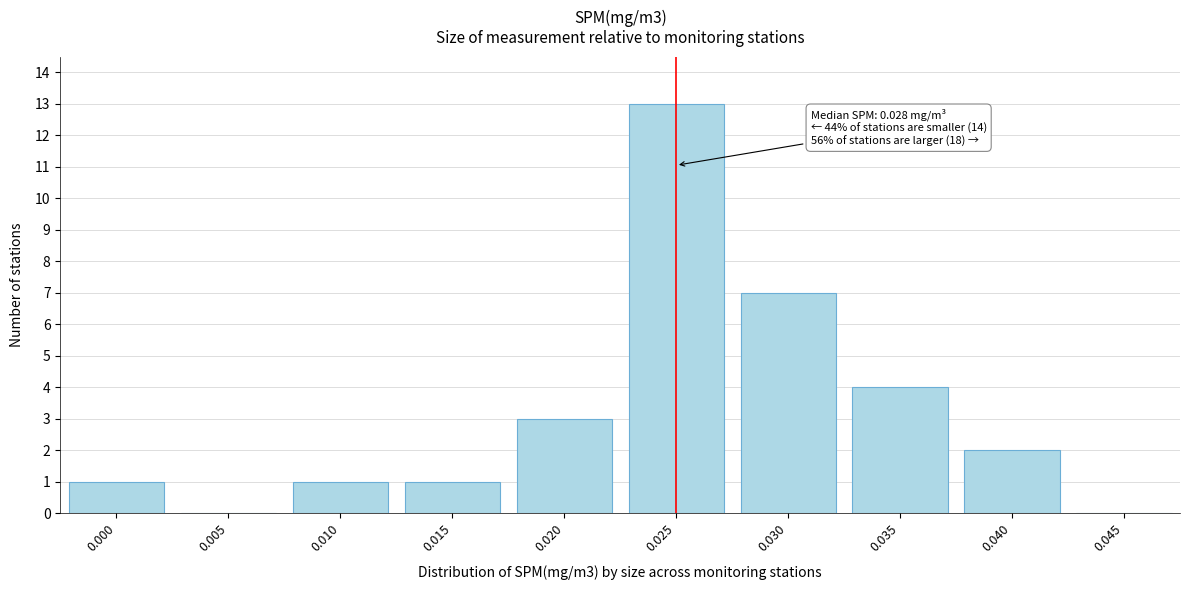

Reading left to right, extract all data points from this chart.

0.000=1	0.005=0	0.010=1	0.015=1	0.020=3	0.025=13	0.030=7	0.035=4	0.040=2	0.045=0